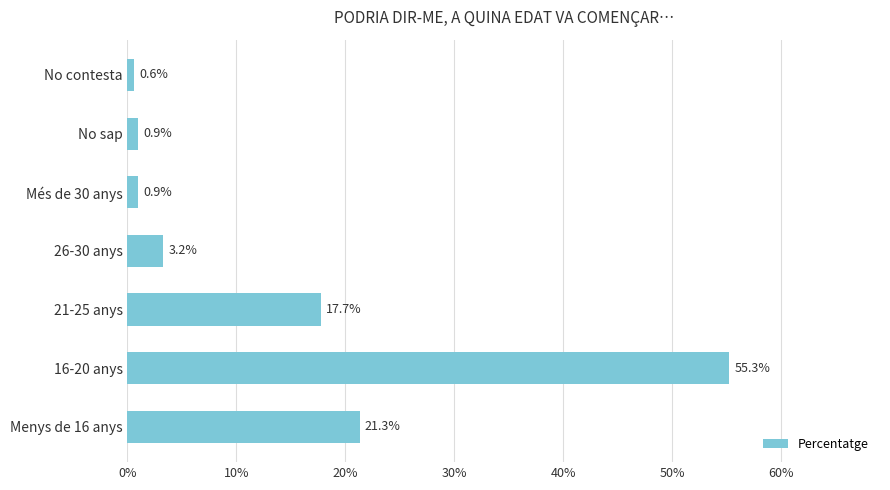

Which category has the highest value across all series?

16-20 anys